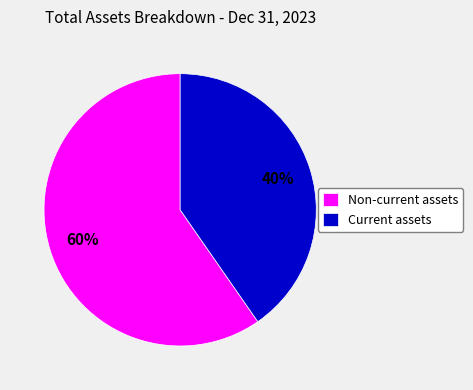

True or false: Non-current assets accounts for 52% of the total.

False